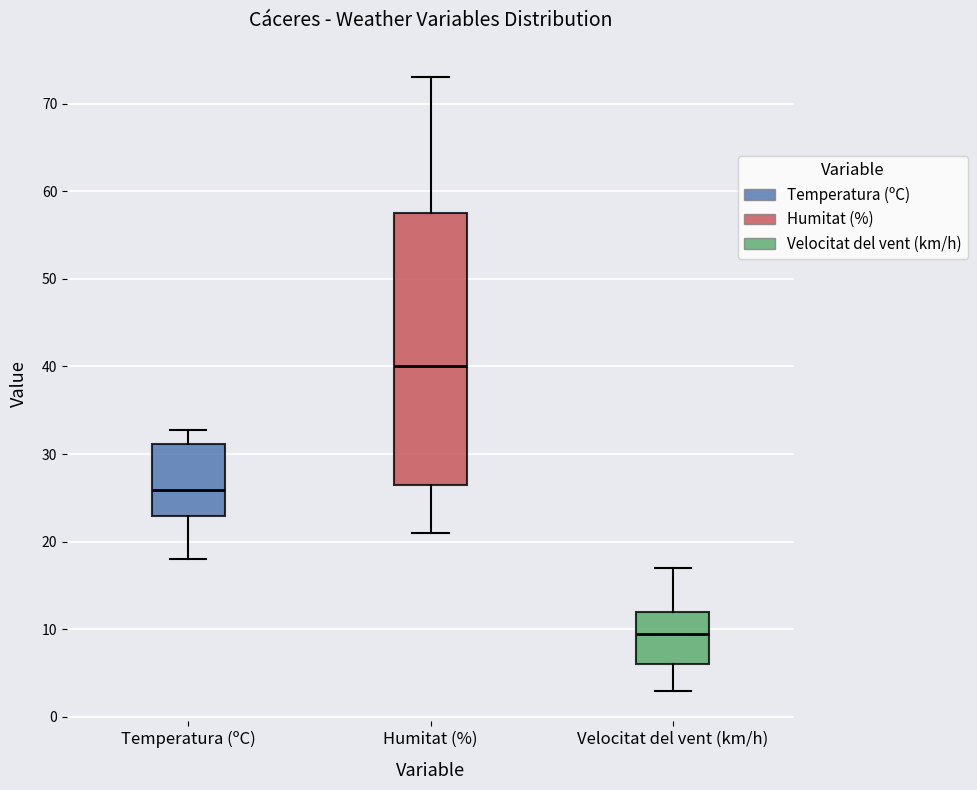

Reading left to right, transcribe this box plot: for each box, give where its median line is, the range the box spans, and where its two whiskers end, as read against the y-axis. The values are not printed on the chart, so give them approximately, as read against the axis.

Temperatura (ºC): median 26, box 23 to 31, whiskers 18 to 33
Humitat (%): median 40, box 27 to 58, whiskers 21 to 73
Velocitat del vent (km/h): median 10, box 6 to 12, whiskers 3 to 17